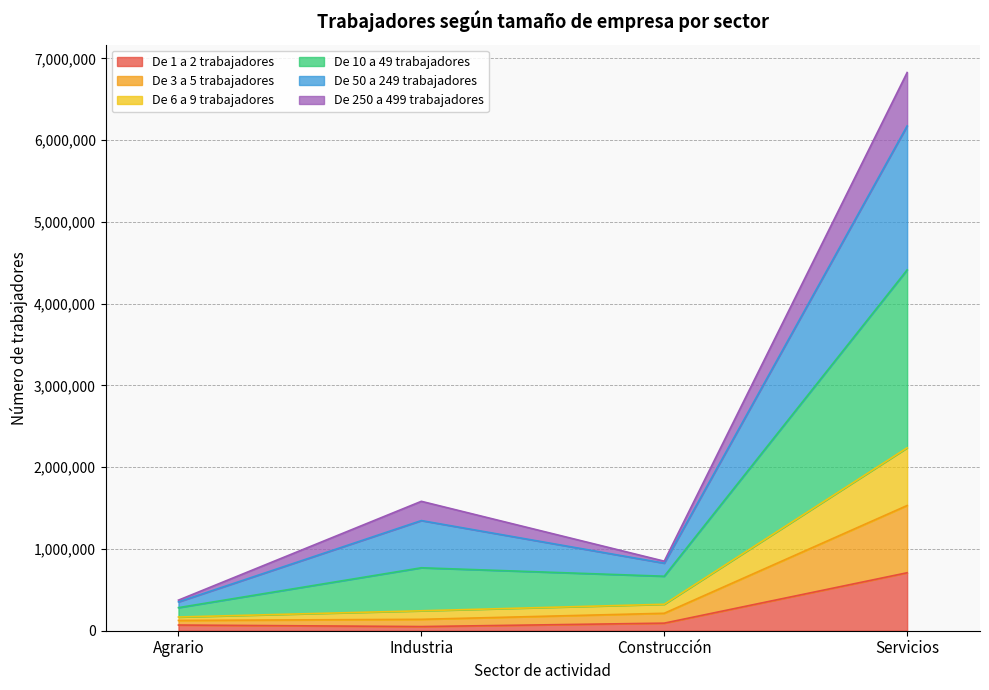

At which category is the sum across all series the highest?

Servicios